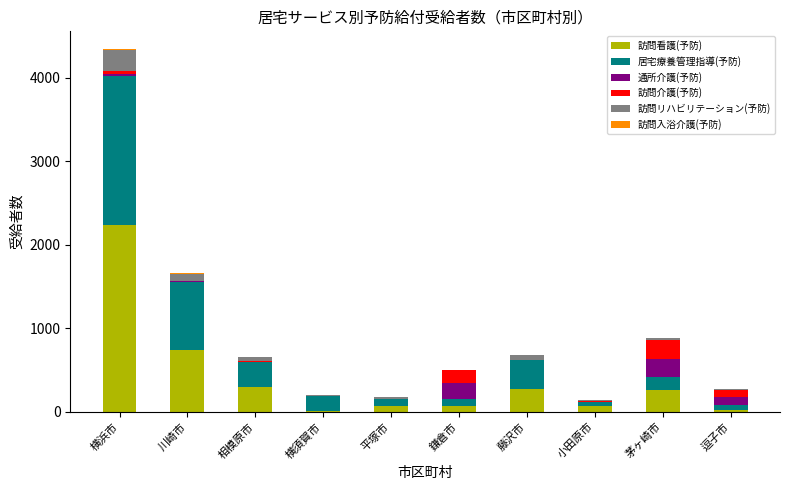

At which category is the sum across all series the highest?

横浜市